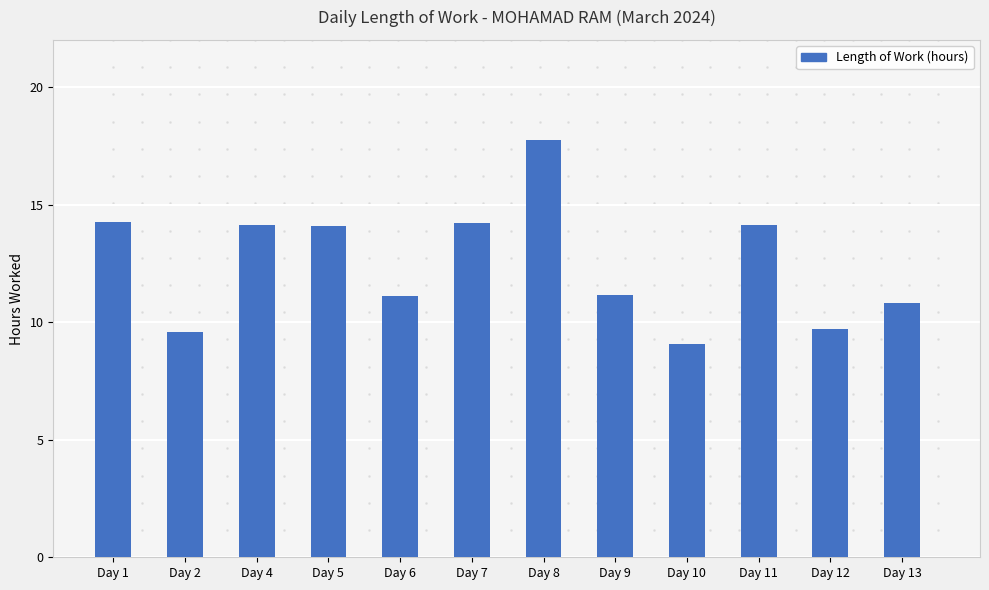

Count the number of data series in this chart.

1